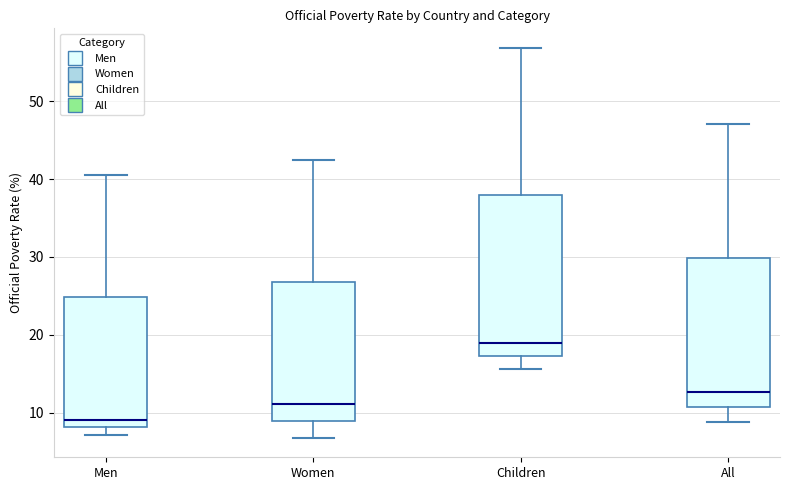

Which box's median line is the lowest?

Men